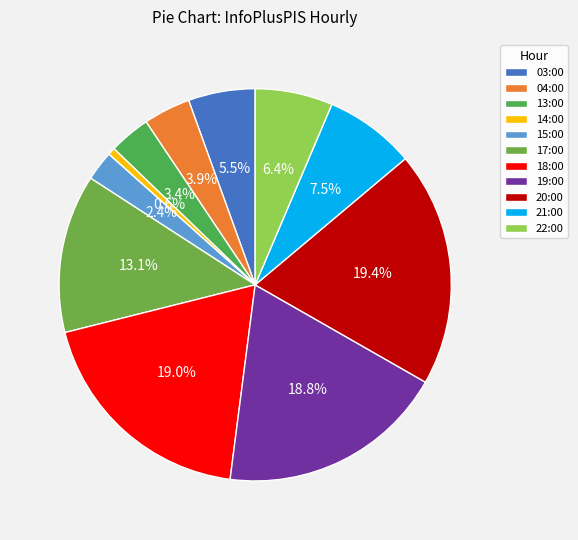

The 13:00 slice represents 3% of the pie. True or false?

True